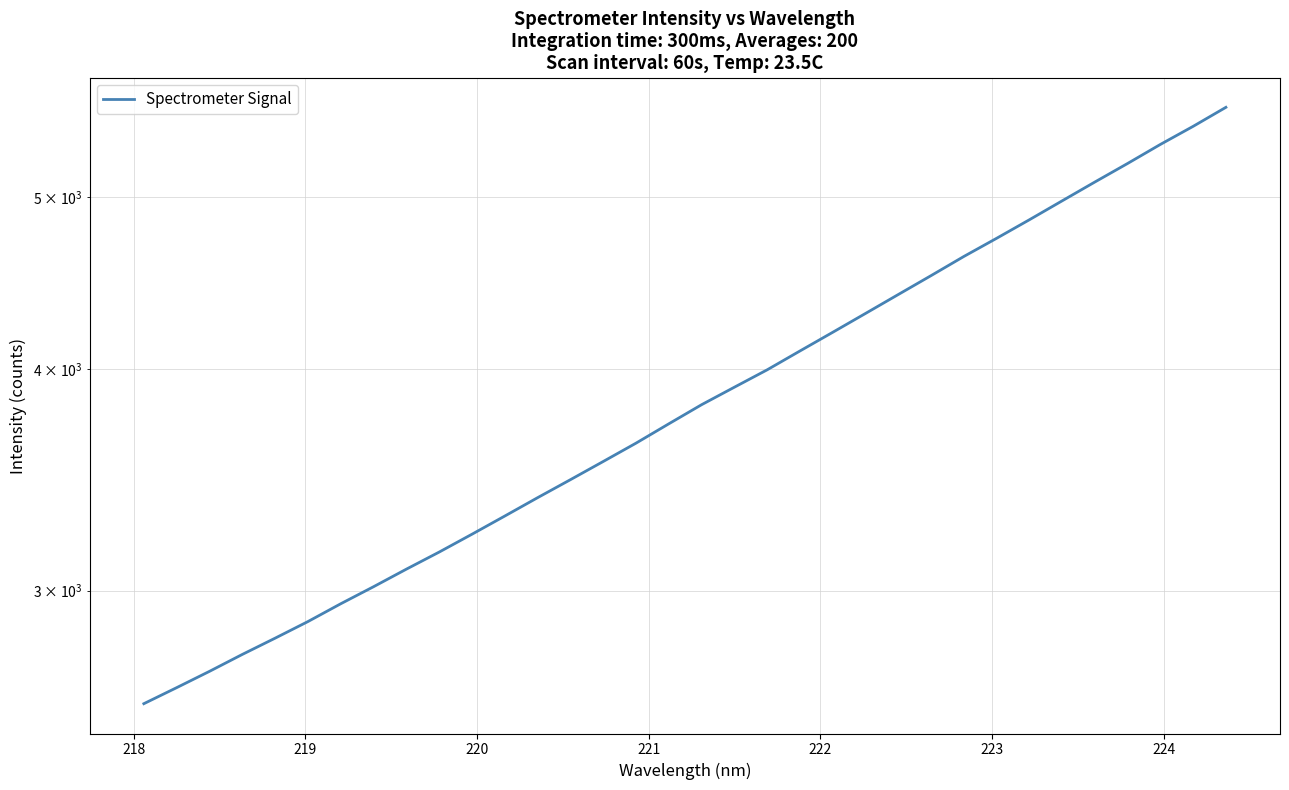

What is the difference between the maximum and minimum values?

3026.3